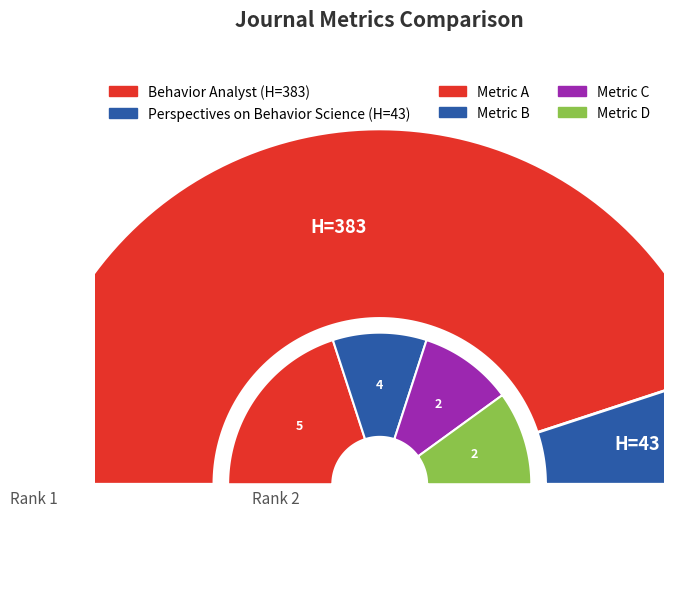

To the nearest percent, what portion does Behavior Analyst represent?

90%